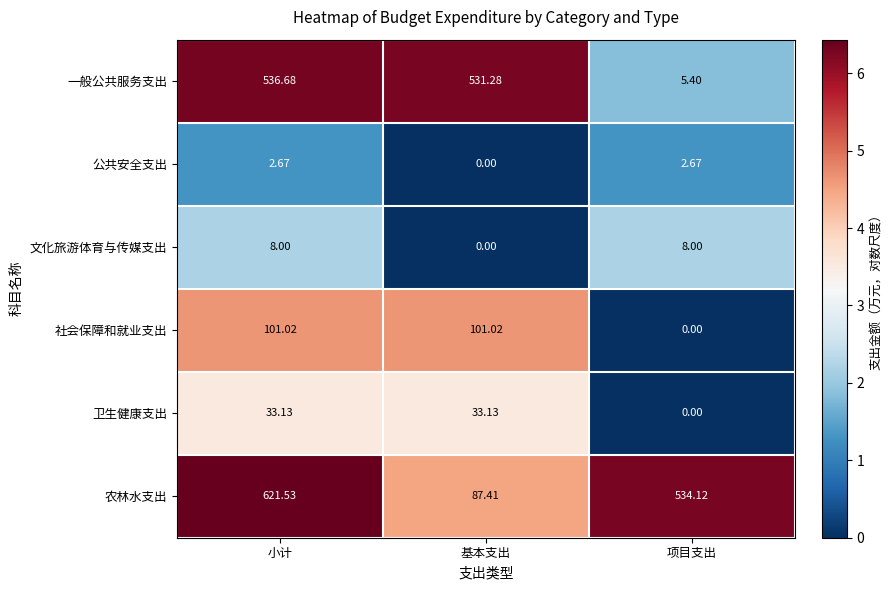

Which series has the largest total across all categories?

农林水支出